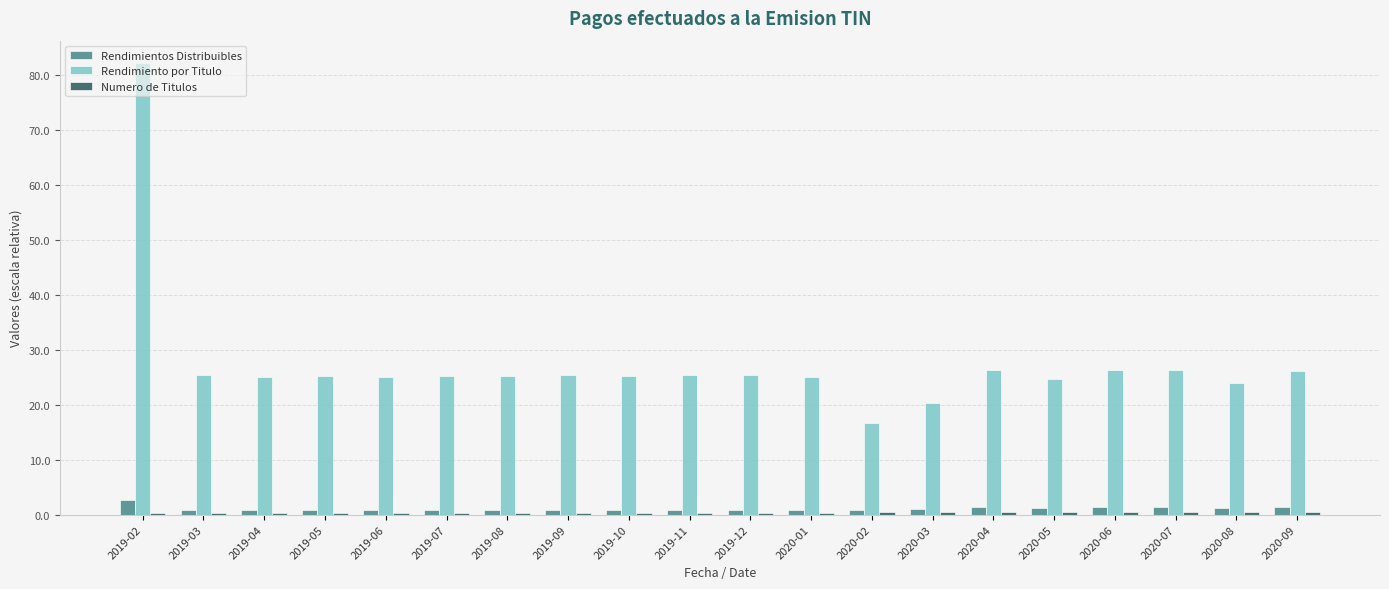

What is the minimum value for Rendimiento por Titulo?

16.6